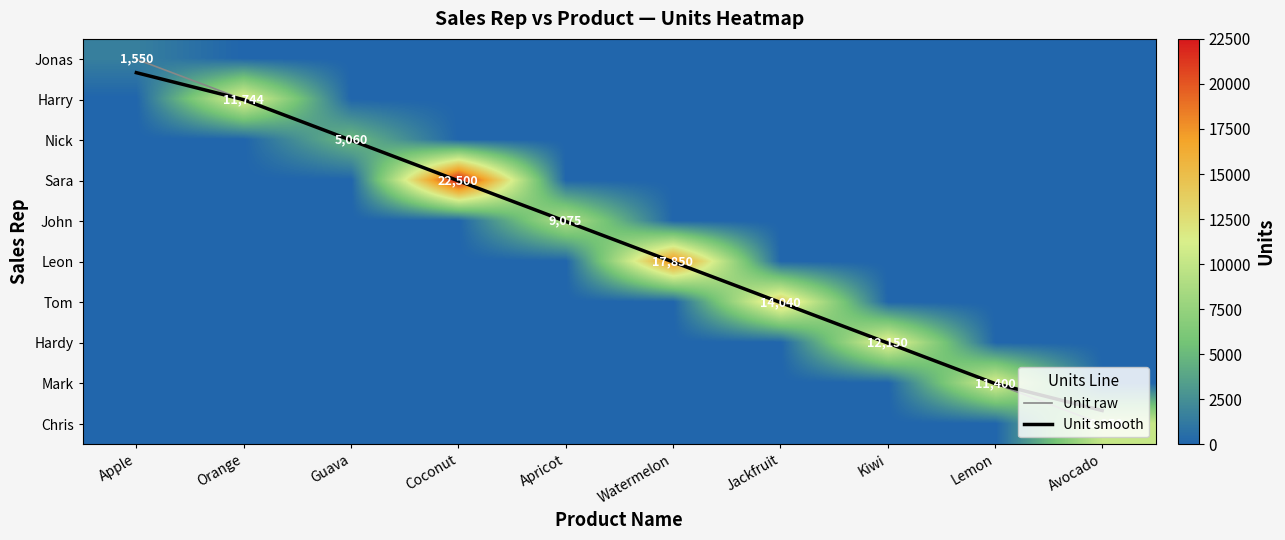

Where is Unit raw nearest to the value 4?

Apricot